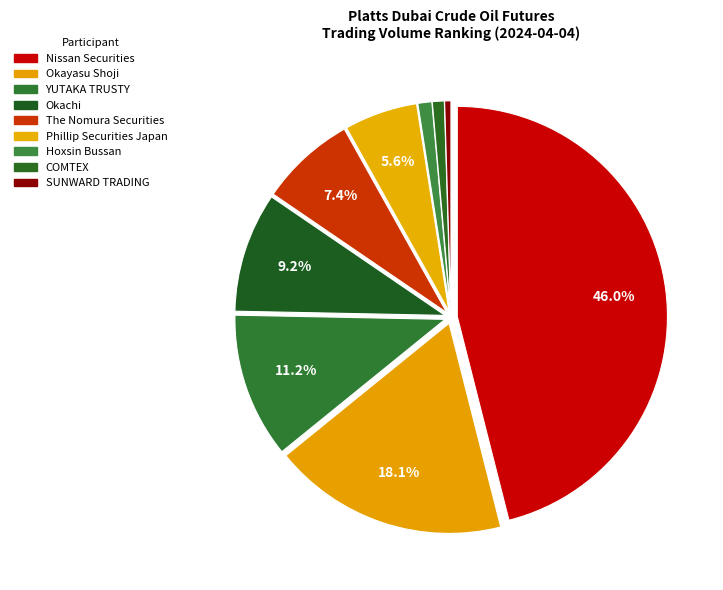

How many slices are in this pie chart?

9